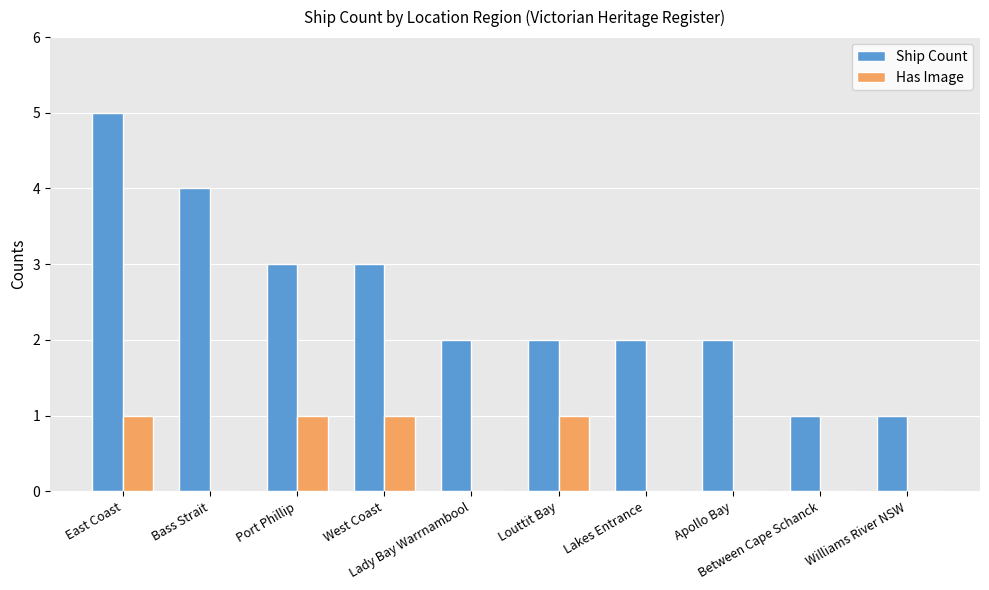

How many Has Image values are between 0 and 1?

10